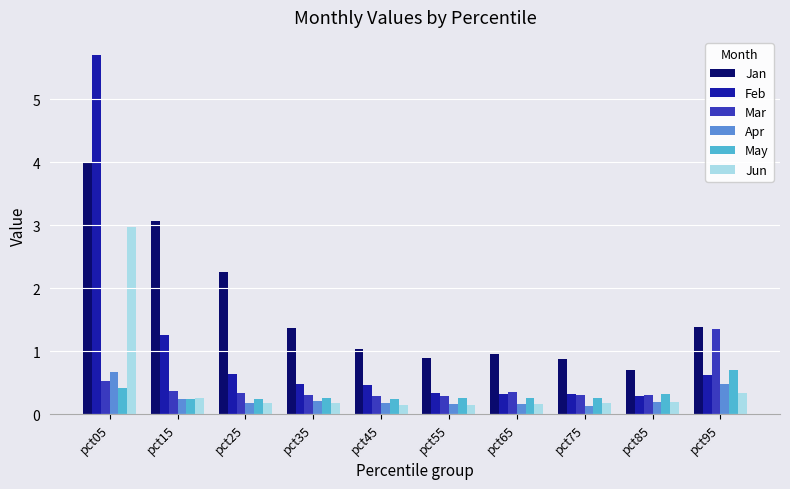

Which category has the highest value in the Jun series?

pct05